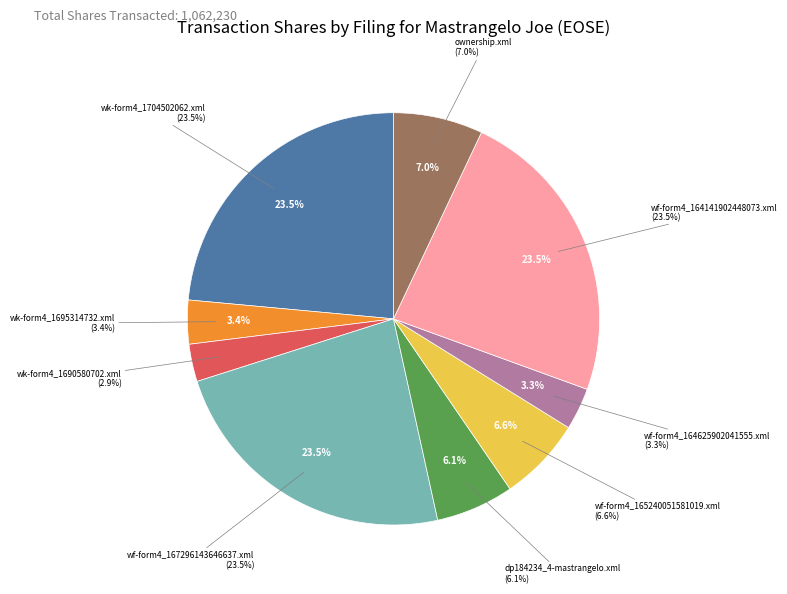

To the nearest percent, what is the difference between the largest and smallest slice percentages?

21%